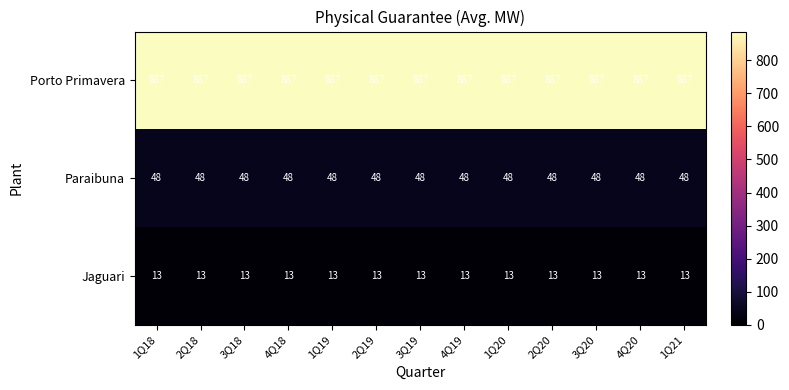

The Paraibuna series shows 27 at 3Q20. True or false?

False